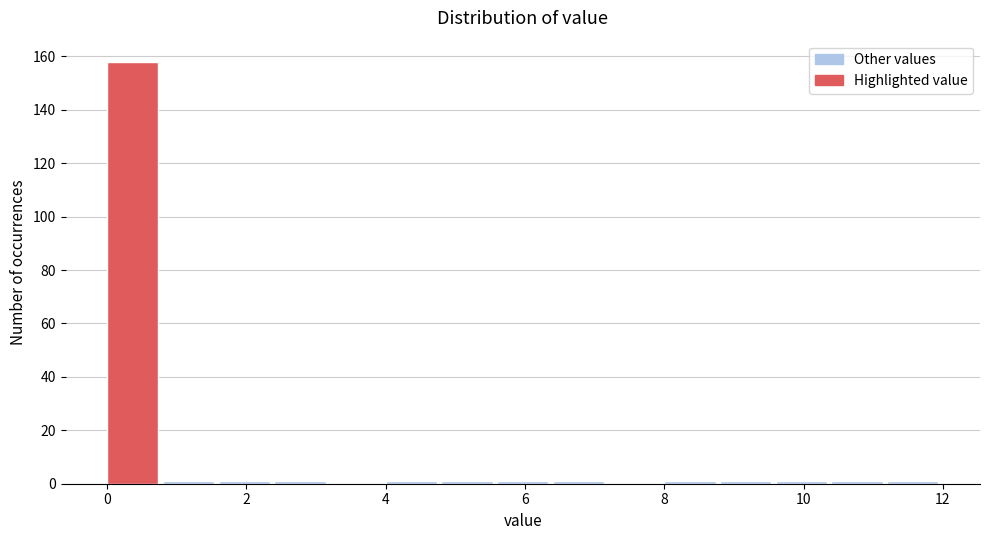

Over which range of the x-axis is the bar tallest?

0.0 to 0.8